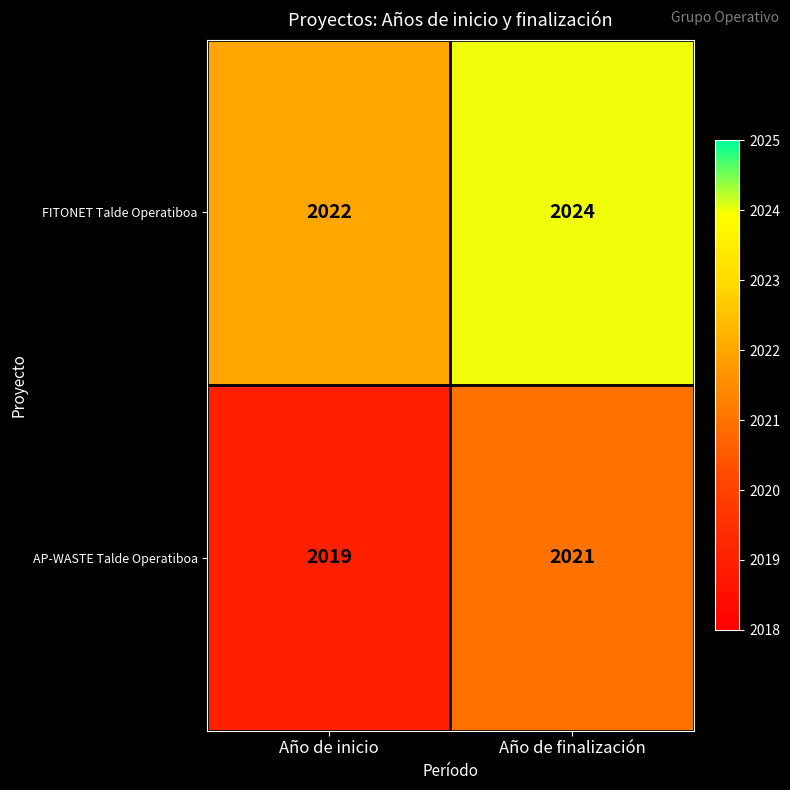

Which series has the largest total across all categories?

FITONET Talde Operatiboa